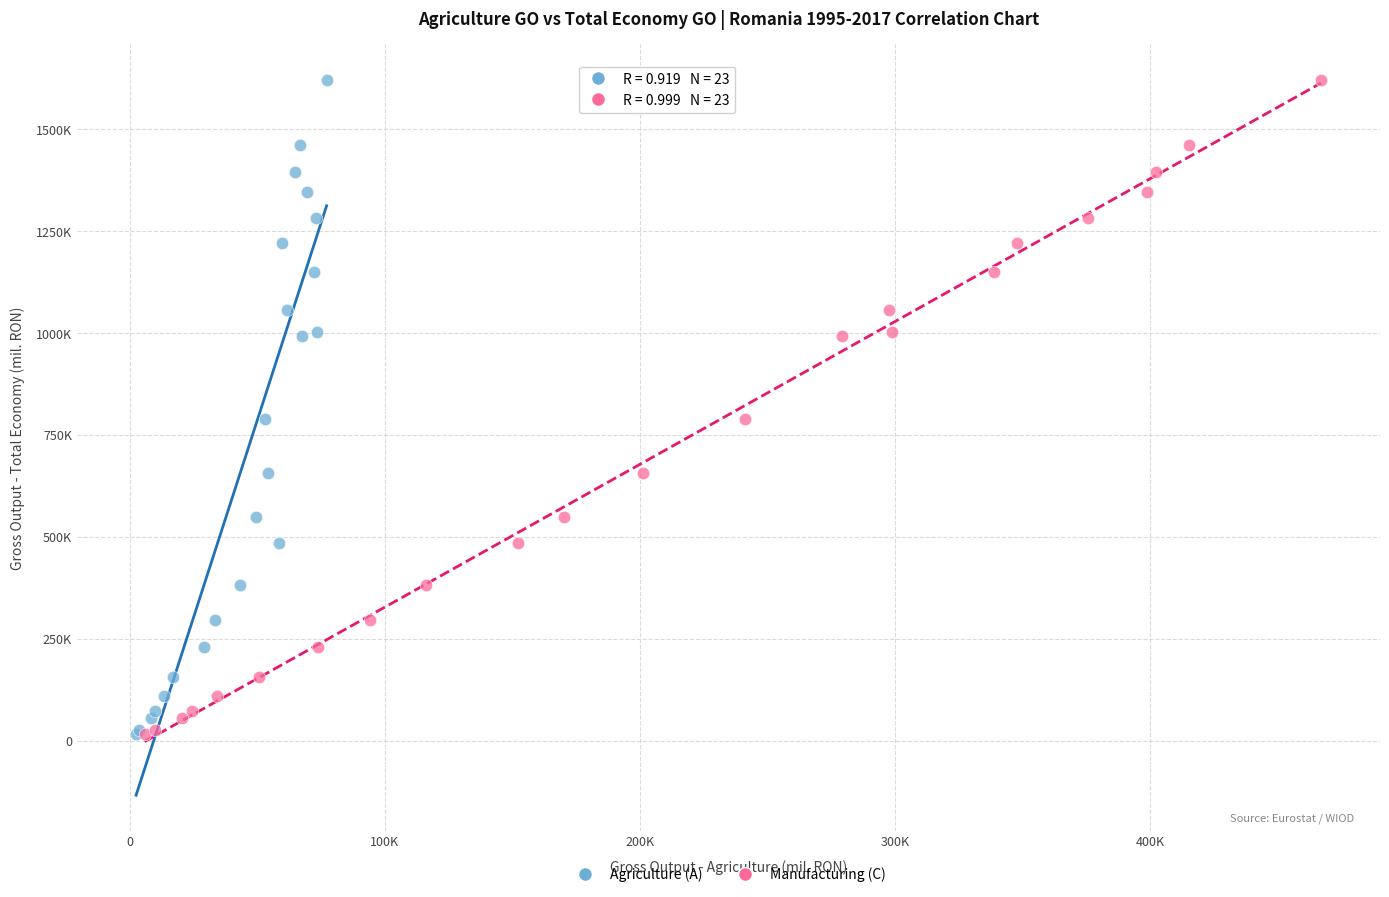

What are all the series names shown in the legend?

Agriculture (A), Manufacturing (C)